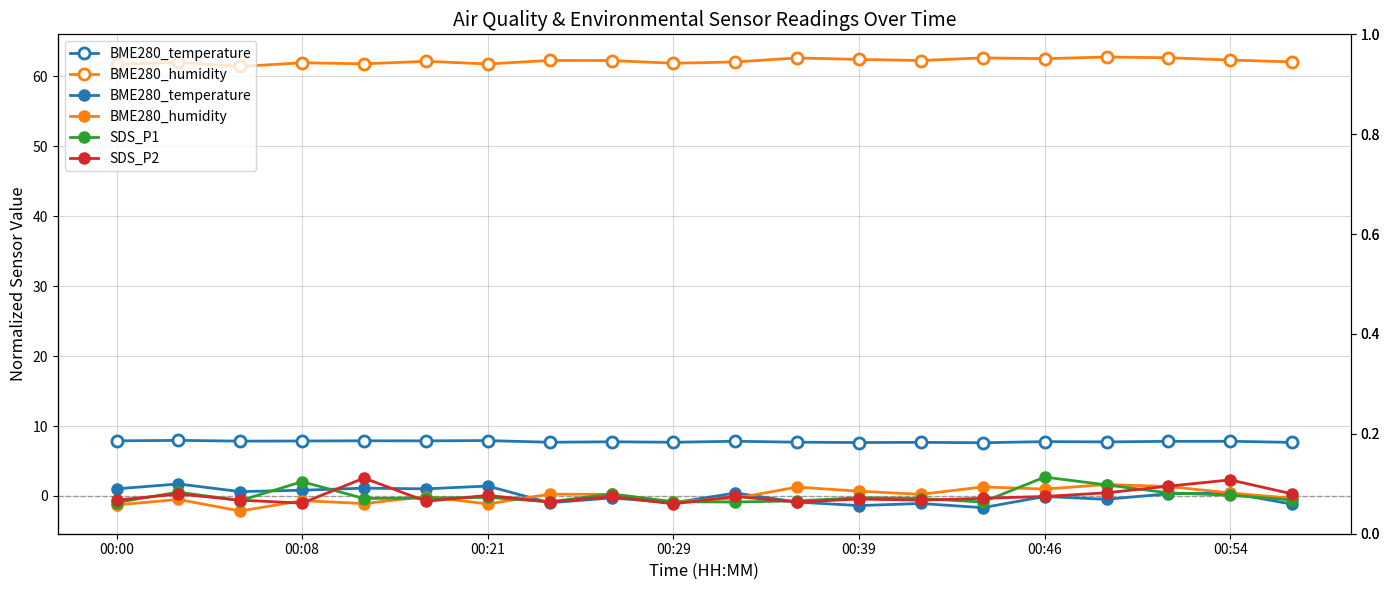

True or false: SDS_P2 has more than 2 points higher than both neighbors.

True